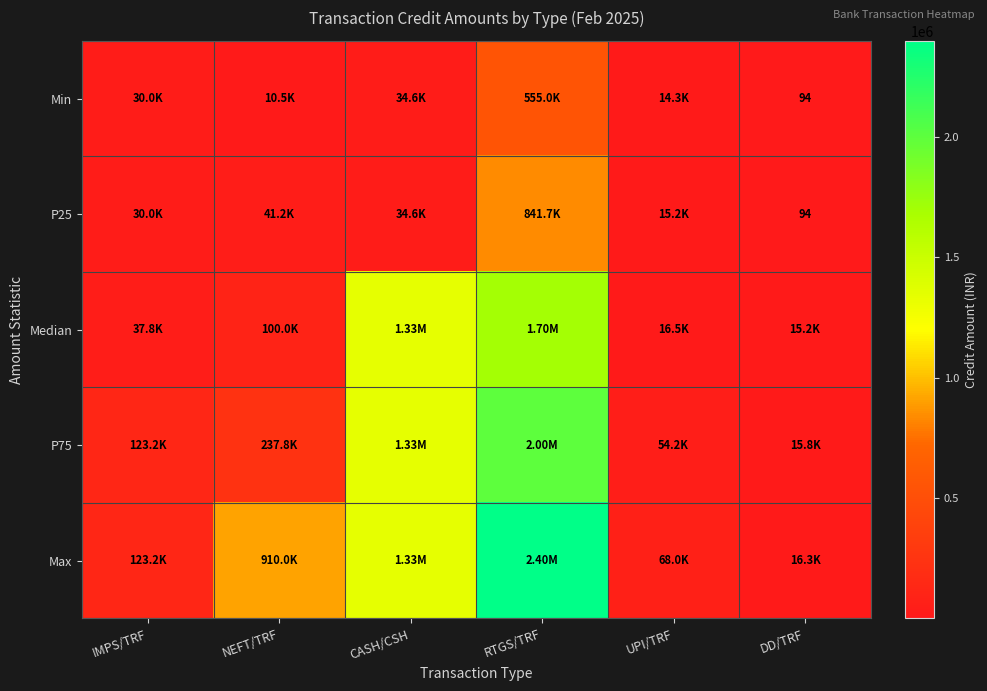

List the series in order of their peak value, highest first.

Max, P75, Median, P25, Min